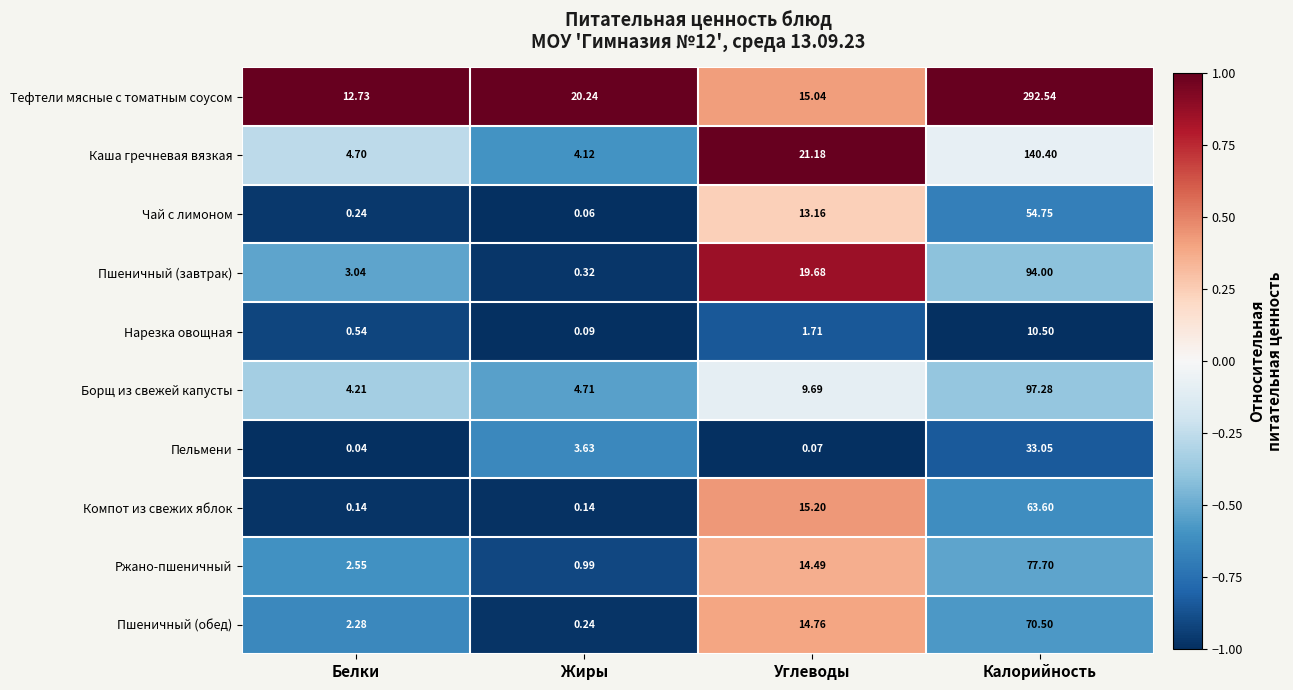

At which category is the sum across all series the highest?

Калорийность